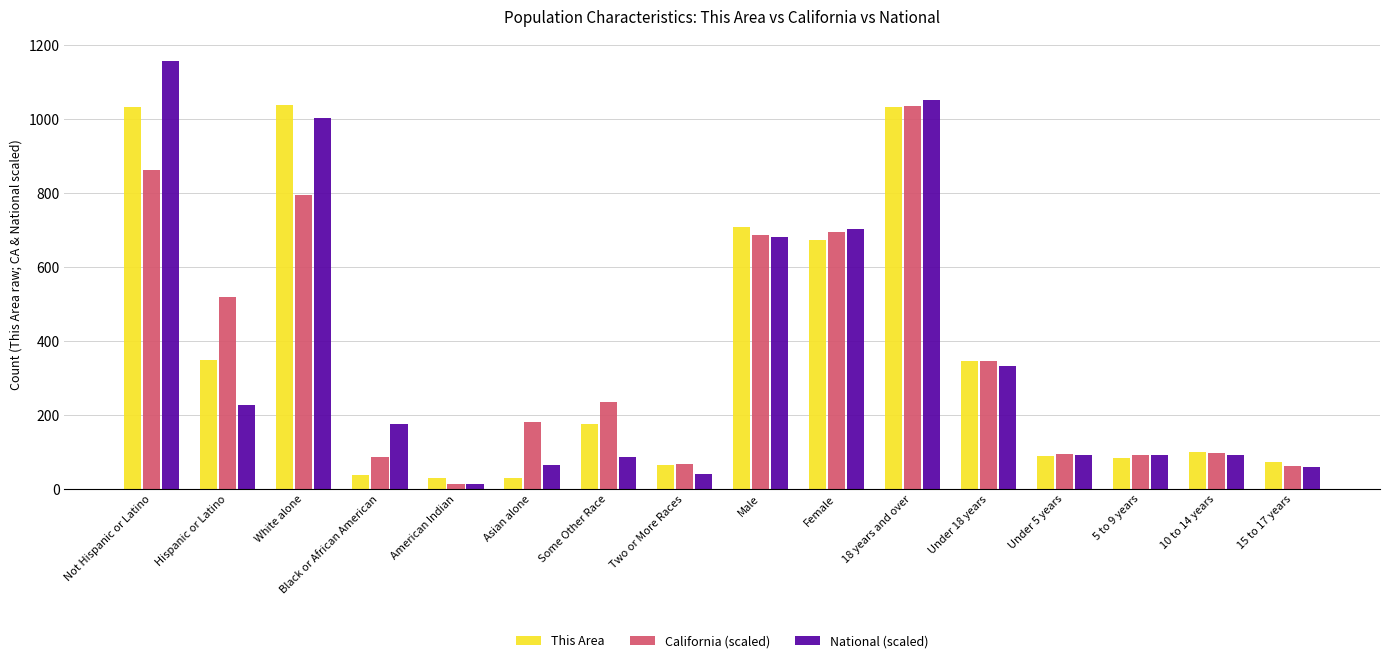

What are all the series names shown in the legend?

This Area, California (scaled), National (scaled)